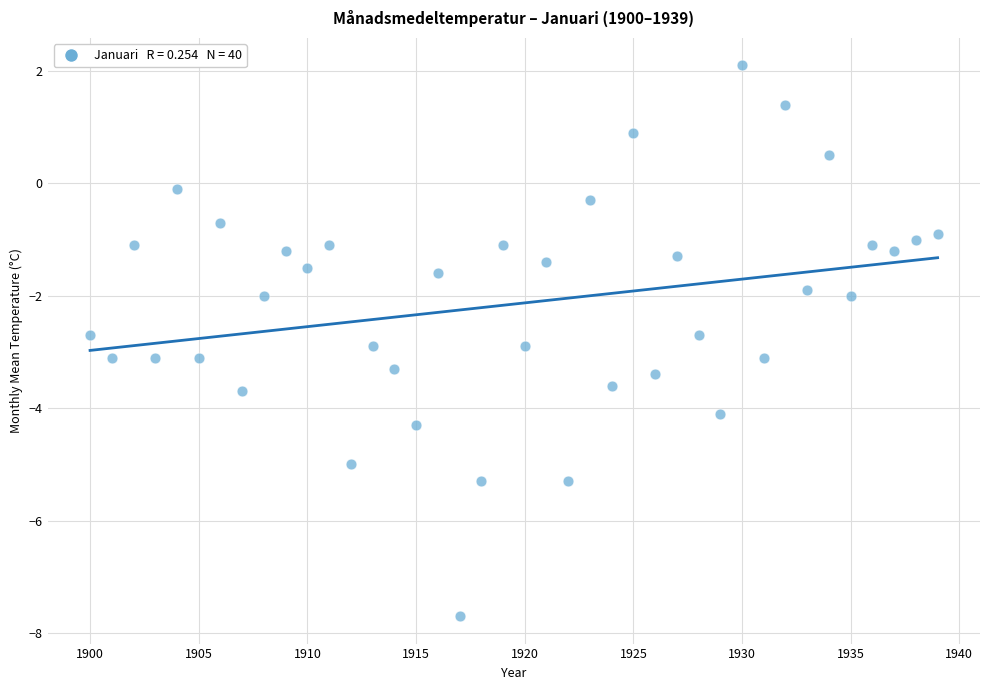

What is the range of Y values (max minus min)?

9.8